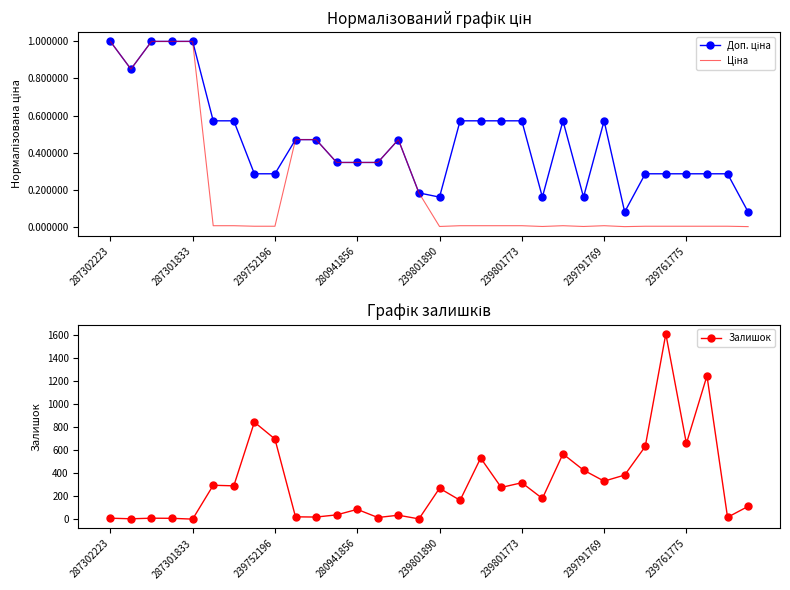

True or false: Доп. ціна and Ціна cross at least once.

False